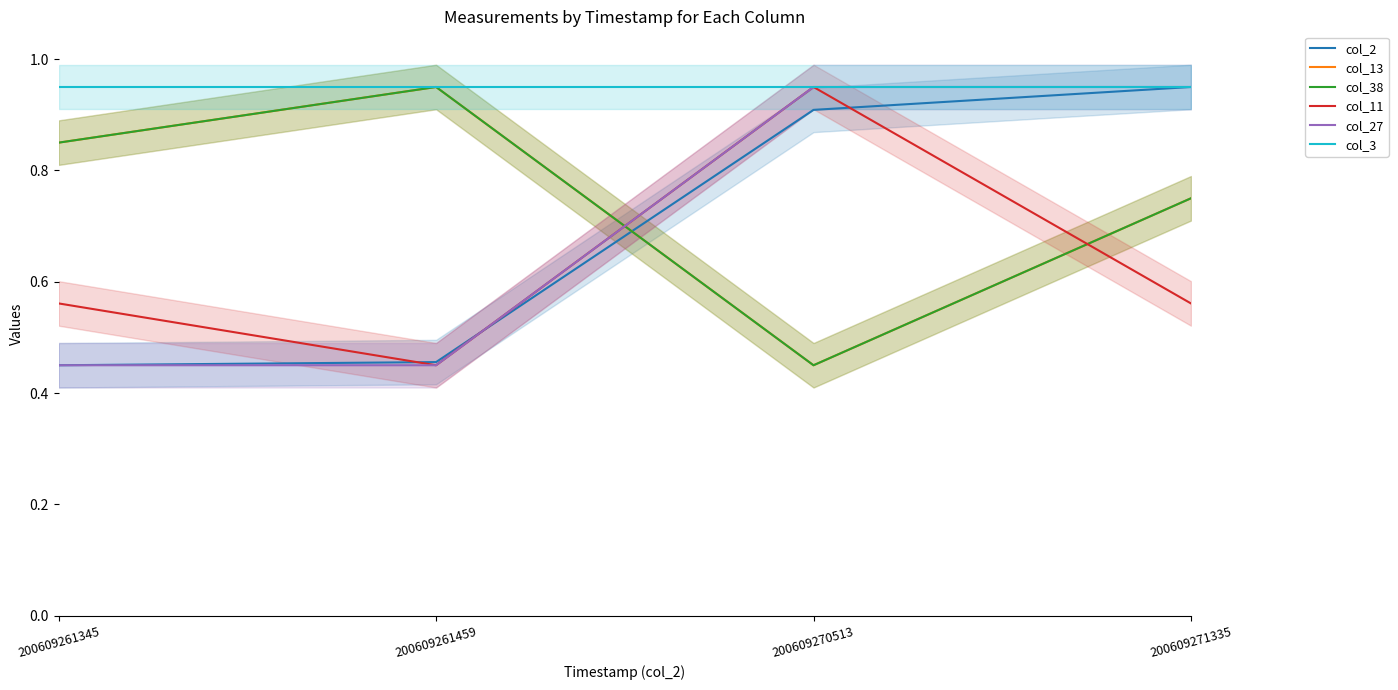

How many series are shown in this chart?

6